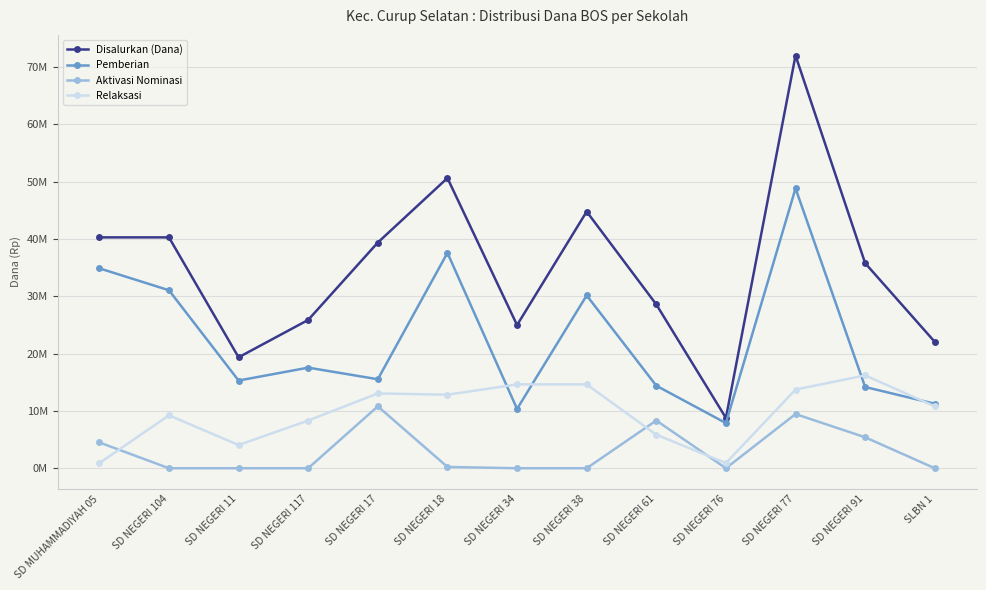

What are all the series names shown in the legend?

Disalurkan (Dana), Pemberian, Aktivasi Nominasi, Relaksasi